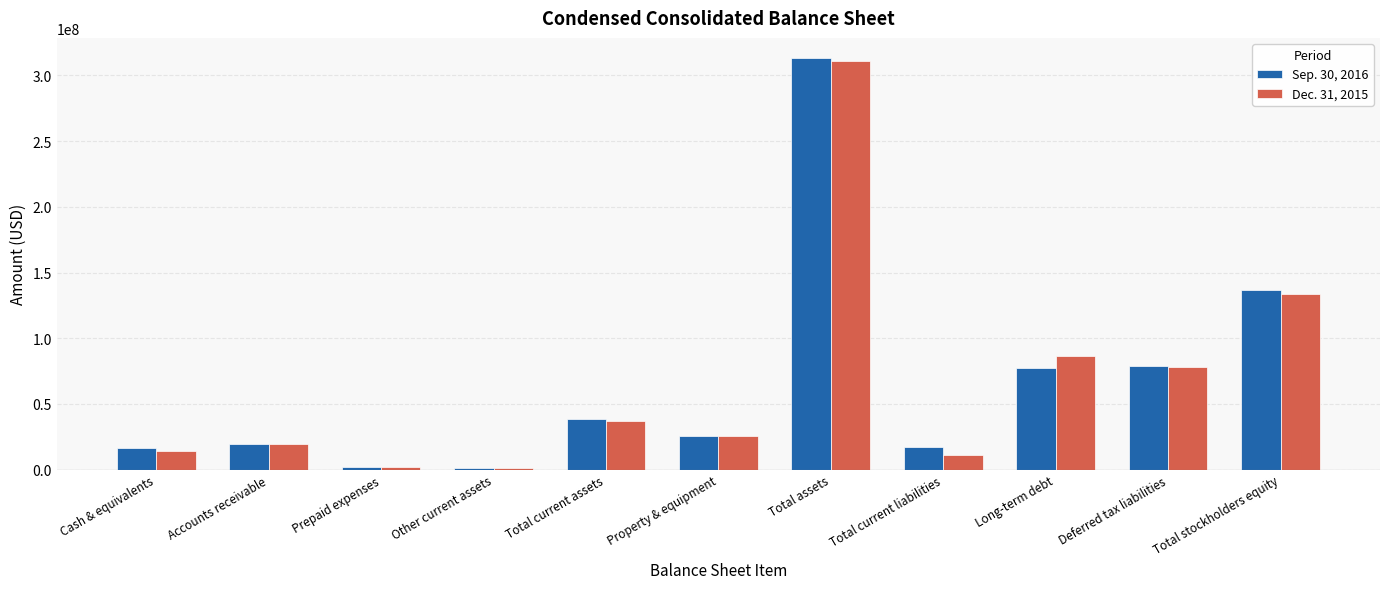

At which label does Sep. 30, 2016 reach its peak?

Total assets